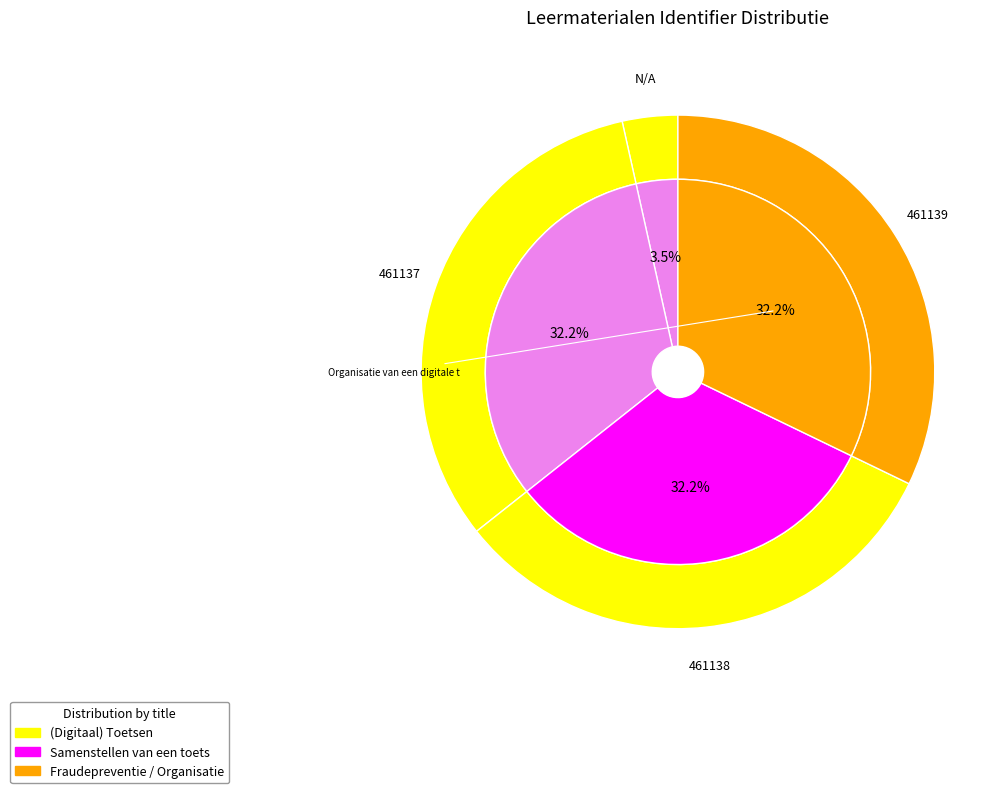

What percentage is the Fraudepreventie bij een digitale toets slice, to the nearest percent?

33%